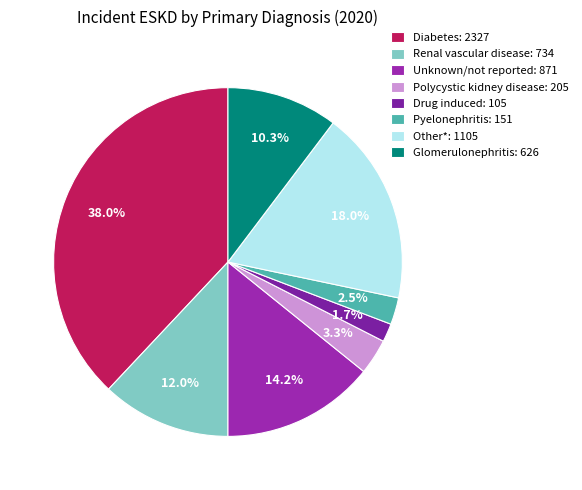

To the nearest percent, what is the combined percentage of Diabetes and Glomerulonephritis?

48%